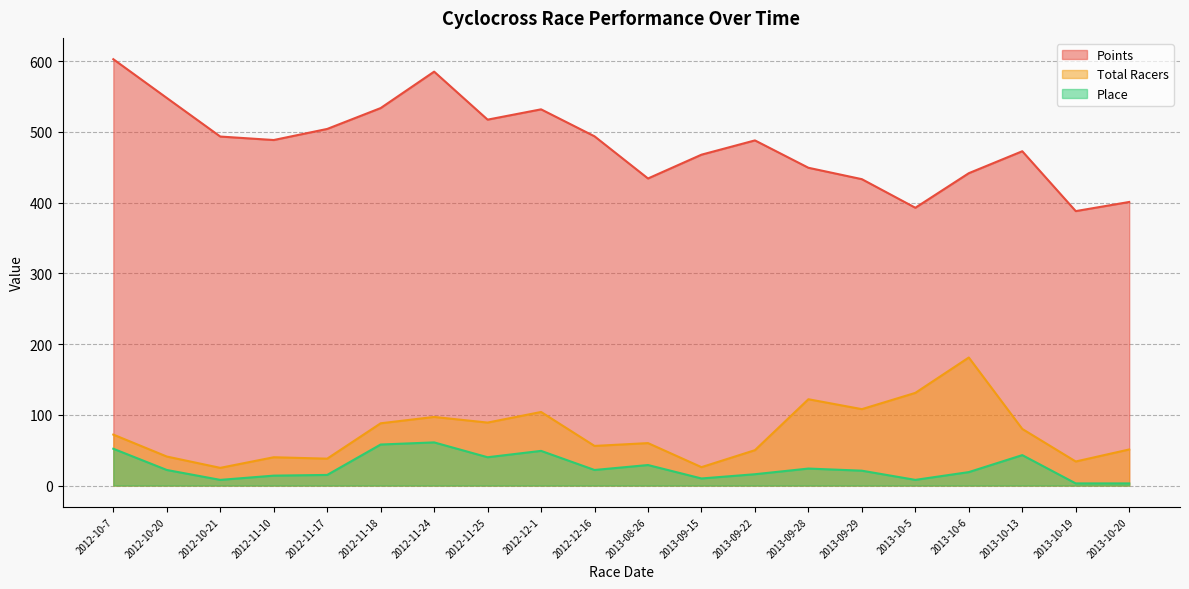

At which label is Total Racers closest to 103?

2012-12-1